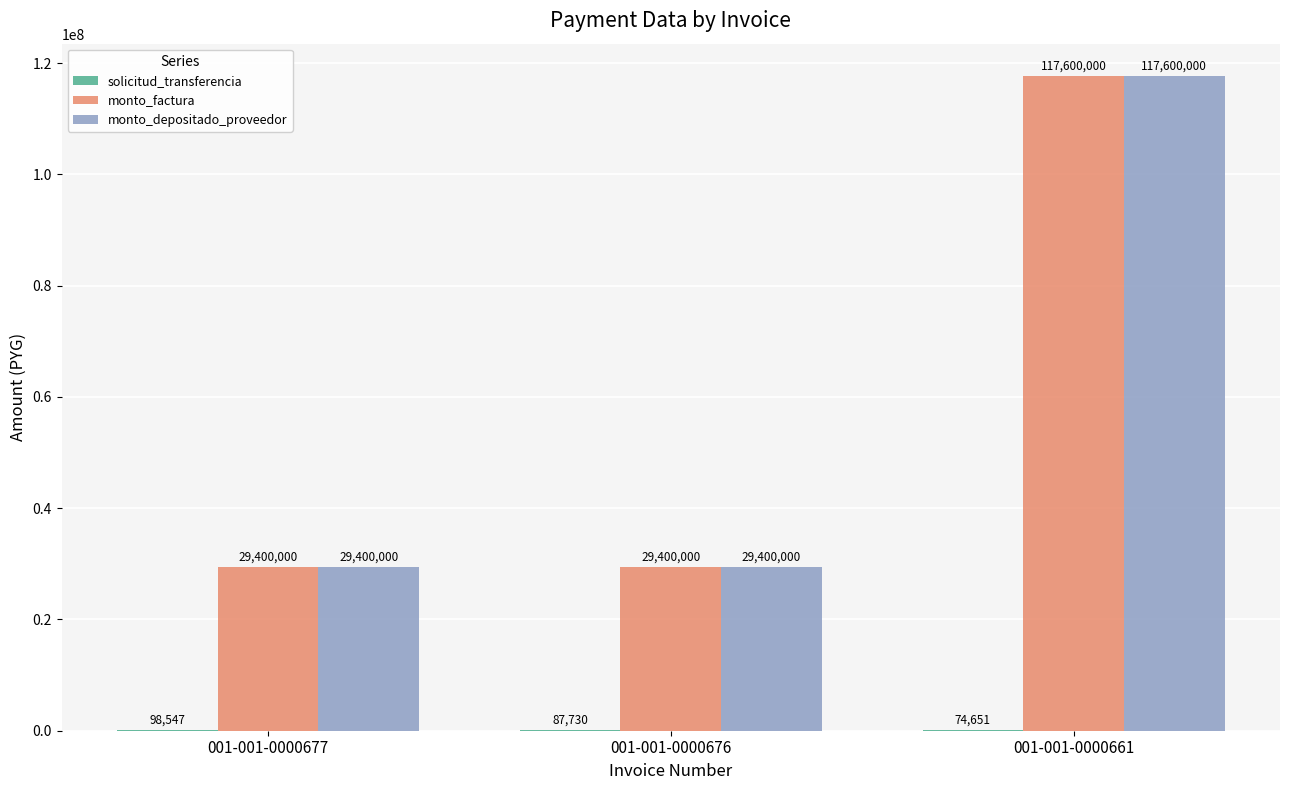

True or false: monto_factura has a value of 29400000 at 001-001-0000677.

True